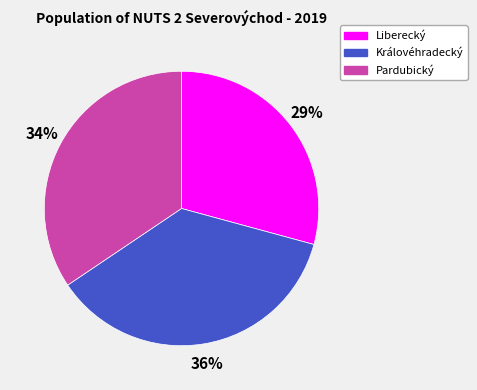

Rank the categories by value from lowest to highest.

Liberecký, Pardubický, Královéhradecký